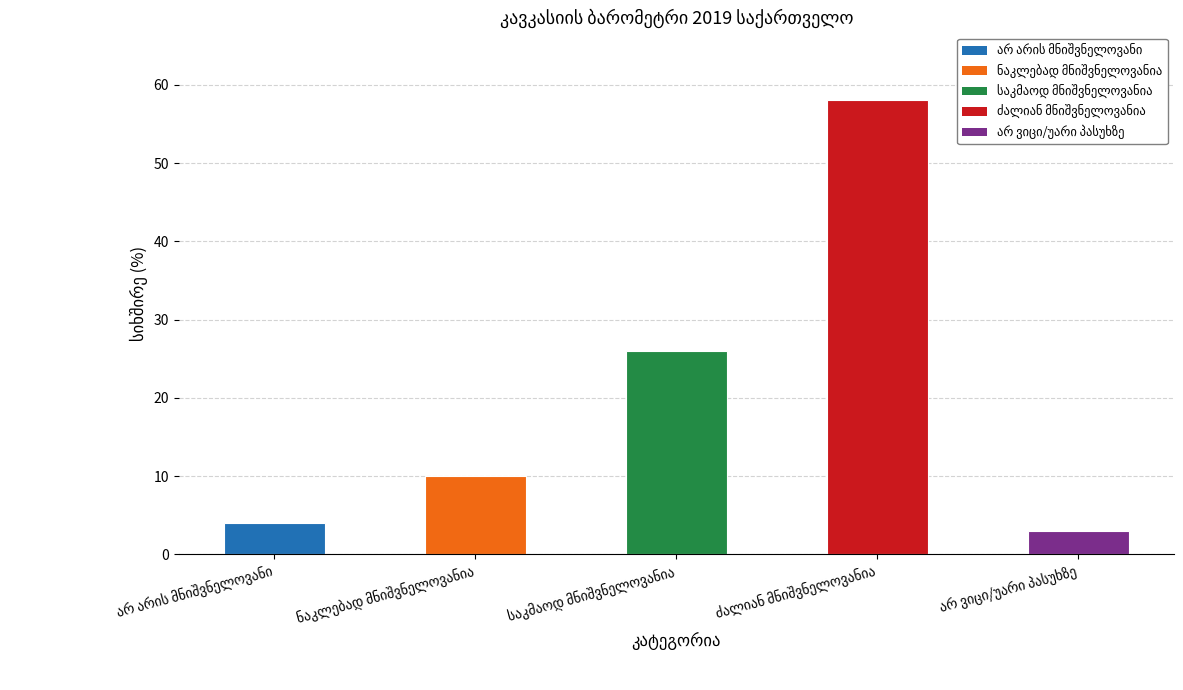

Approximately how many times larger is the value at ძალიან მნიშვნელოვანია compared to არ ვიცი/უარი პასუხზე?

19.3